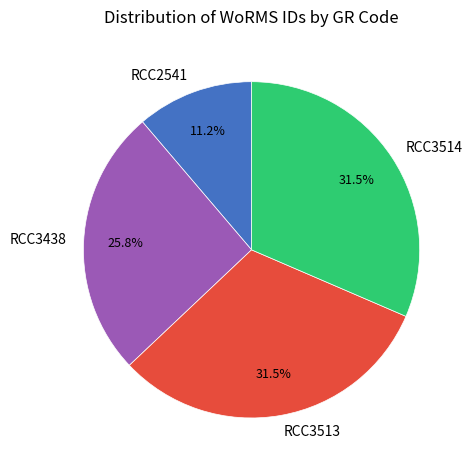

What is the smallest slice in the pie chart?

RCC2541